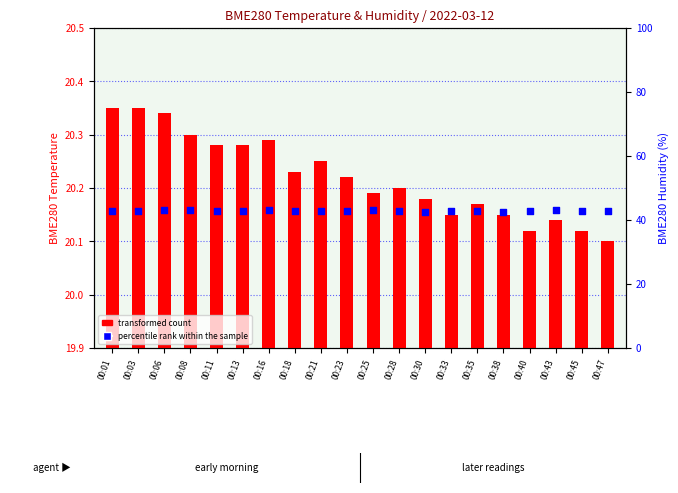

Which series has the largest total across all categories?

percentile rank within the sample